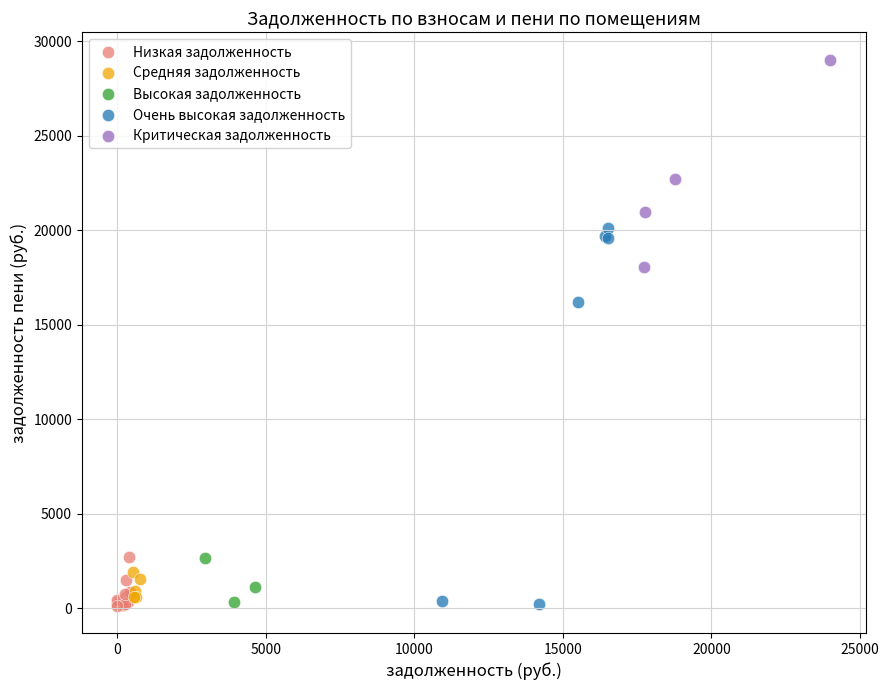

Which series reaches the maximum Y coordinate?

Критическая задолженность